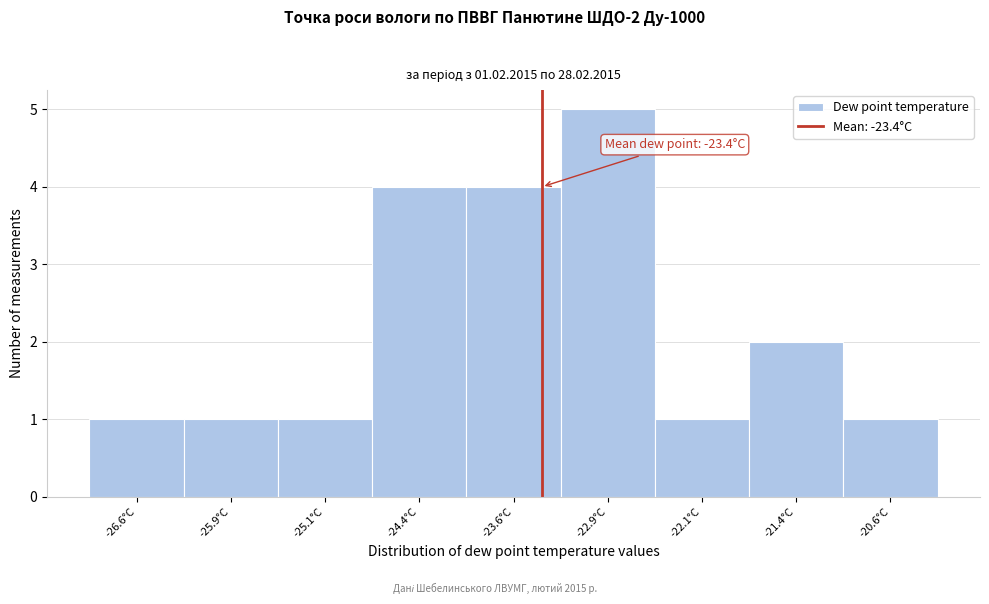

Over which range of the x-axis is the bar tallest?

-23.25 to -22.50